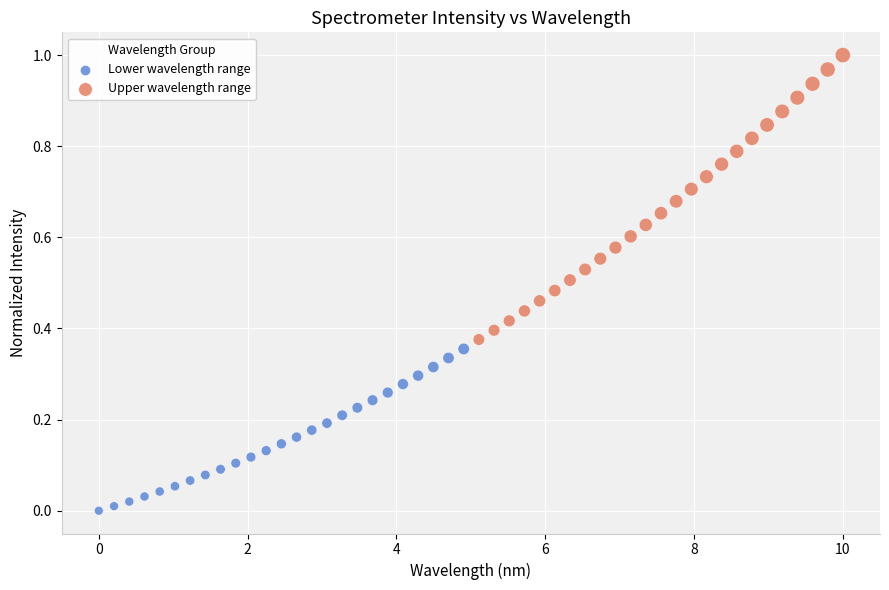

Which series contains the lowest Y value?

Lower wavelength range